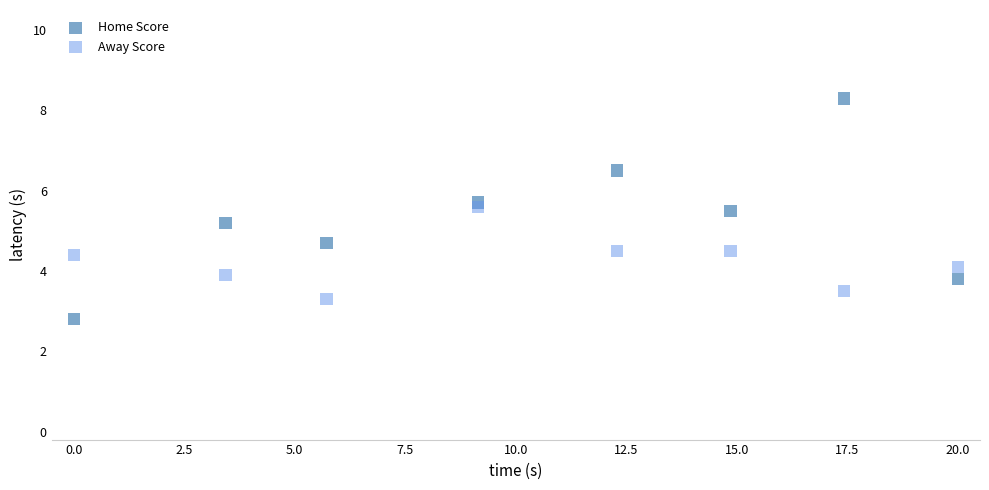

What are all the series names shown in the legend?

Home Score, Away Score